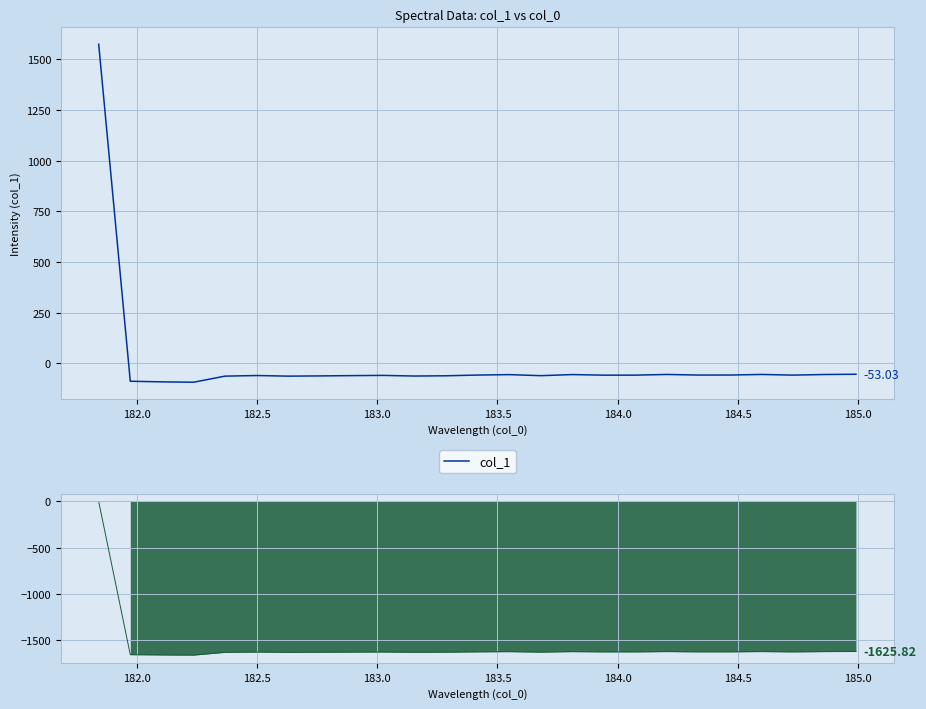

How many categories are shown in the chart?

25